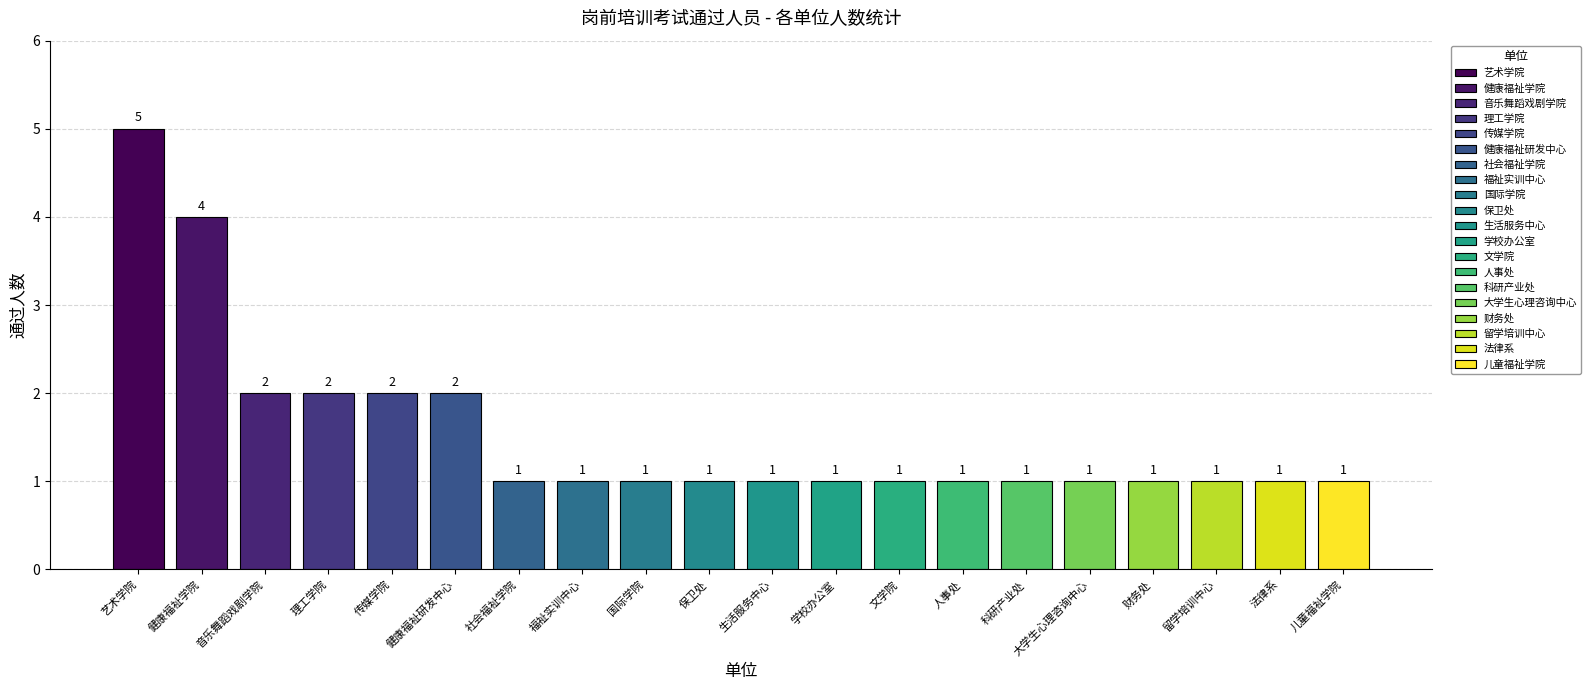

Reading left to right, transcribe all the data shown in this chart.

艺术学院=5	健康福祉学院=4	音乐舞蹈戏剧学院=2	理工学院=2	传媒学院=2	健康福祉研发中心=2	社会福祉学院=1	福祉实训中心=1	国际学院=1	保卫处=1	生活服务中心=1	学校办公室=1	文学院=1	人事处=1	科研产业处=1	大学生心理咨询中心=1	财务处=1	留学培训中心=1	法律系=1	儿童福祉学院=1